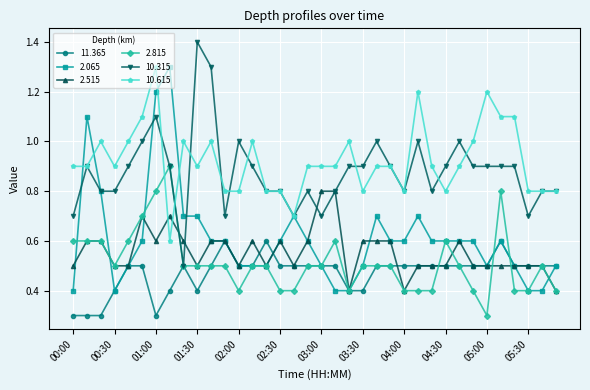

Which series has the largest range (max minus min)?

2.065